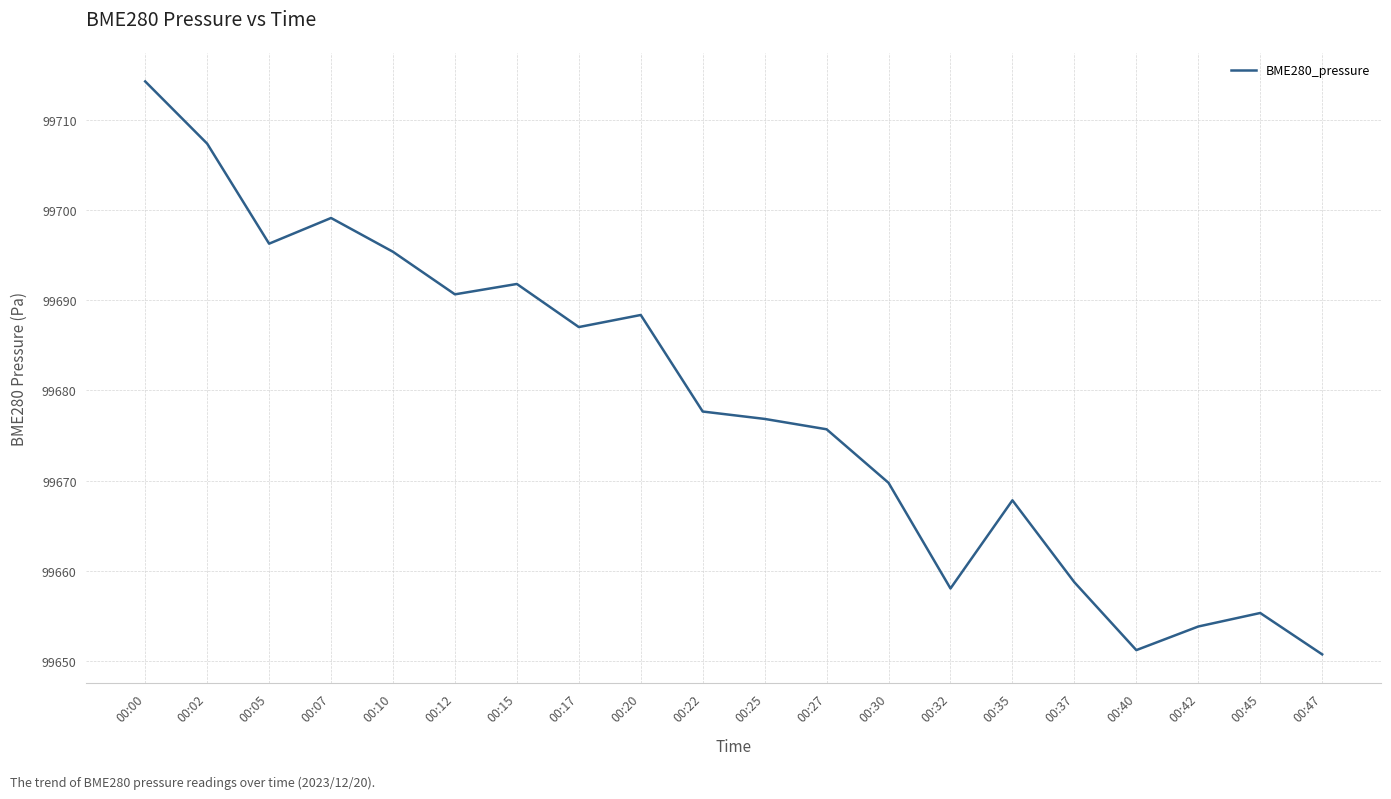

Reading right to left, transcribe all the data shown in this chart.

99650.7	99655.3	99653.8	99651.2	99658.7	99667.8	99658.0	99669.8	99675.7	99676.8	99677.7	99688.4	99687.0	99691.8	99690.7	99695.4	99699.1	99696.3	99707.4	99714.3